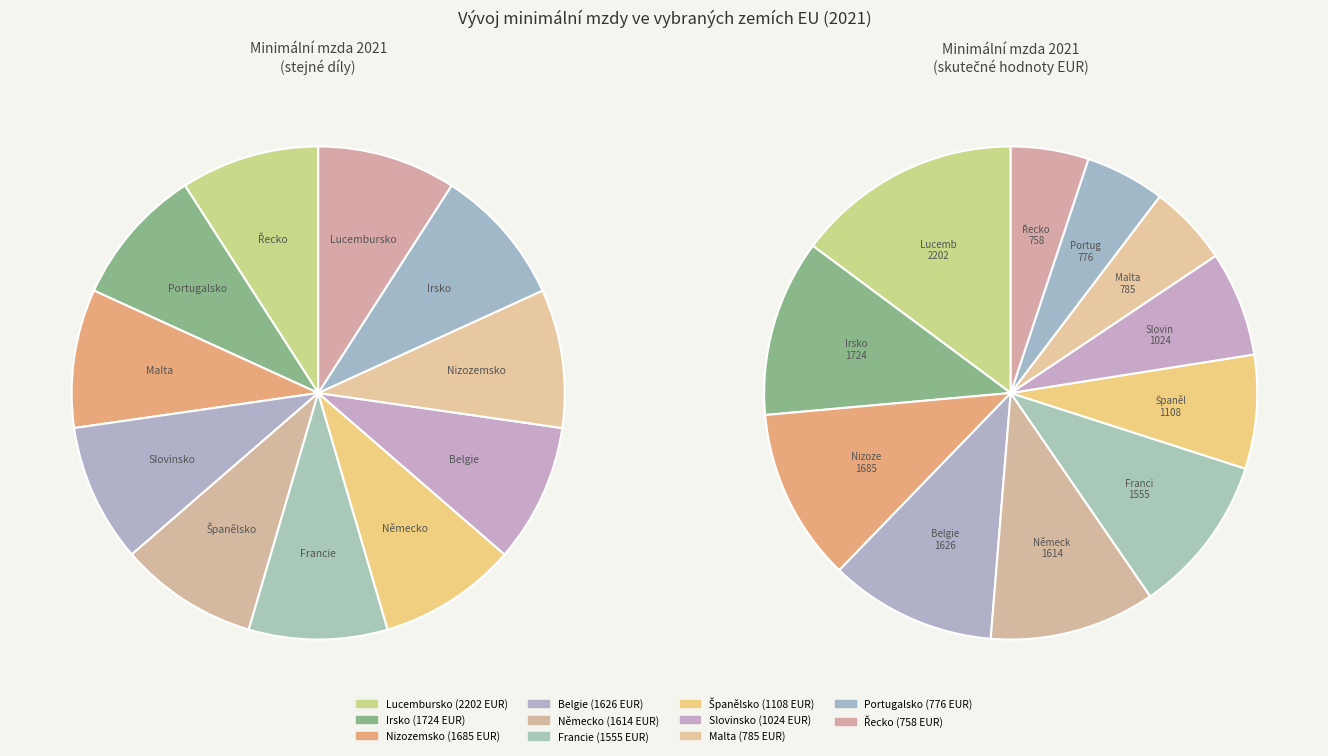

How much of the chart is everything except Řecko?

94.9%